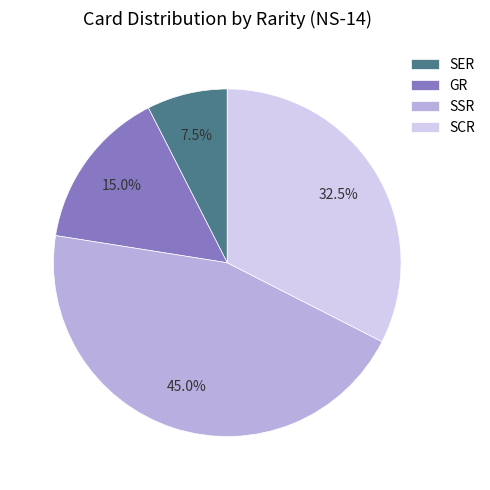

To the nearest percent, what is the difference between the SCR and SSR slice percentages?

12%